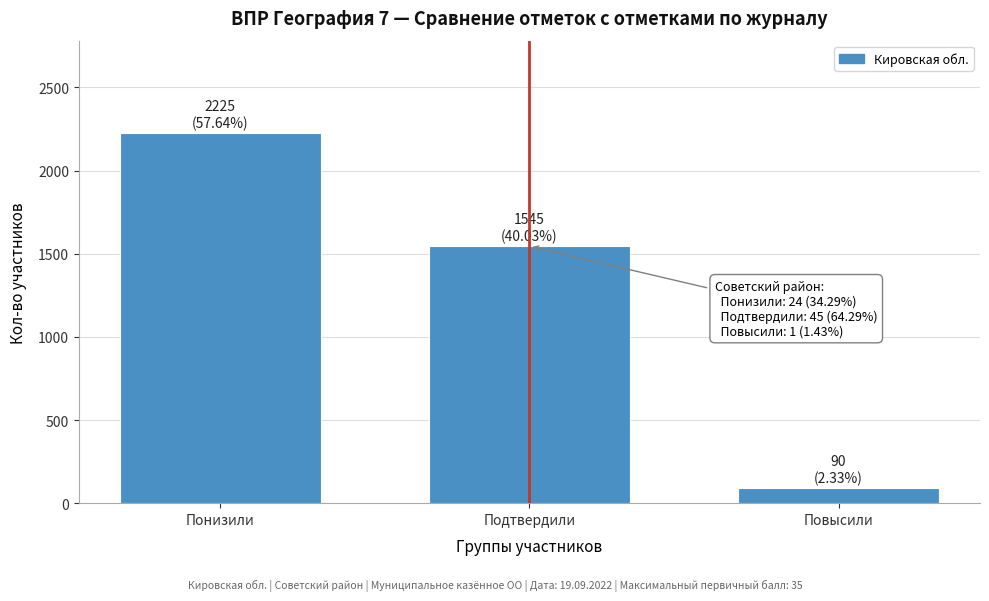

Reading right to left, list all the values displayed in this chart.

Повысили=90	Подтвердили=1545	Понизили=2225